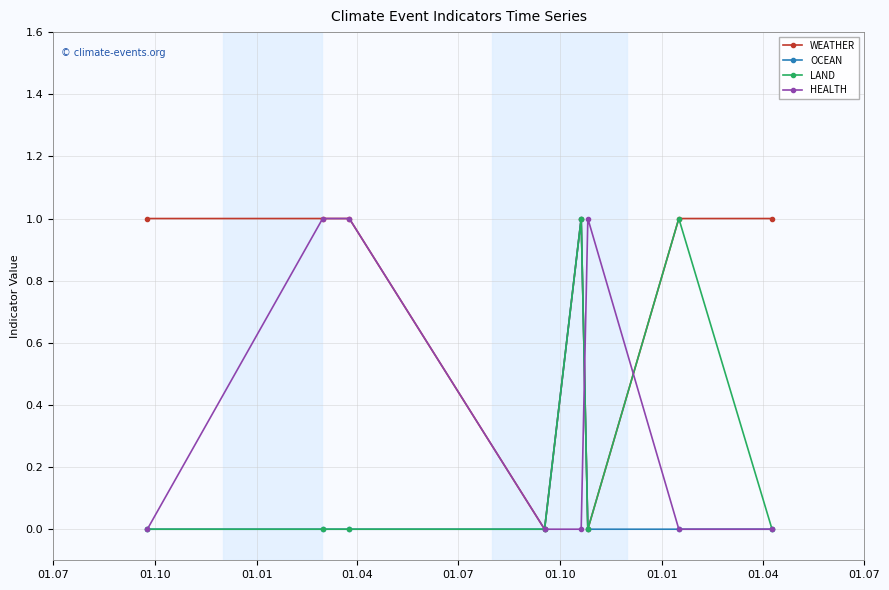

What is the sum of all LAND values?

2